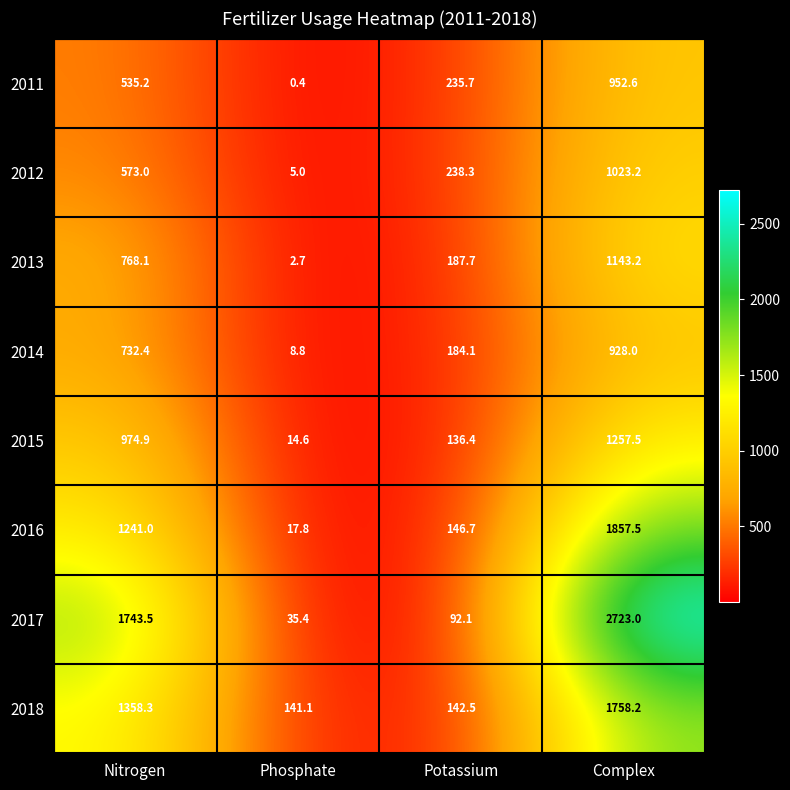

What is the difference between the 2012 values at Complex and Phosphate?

1018.2